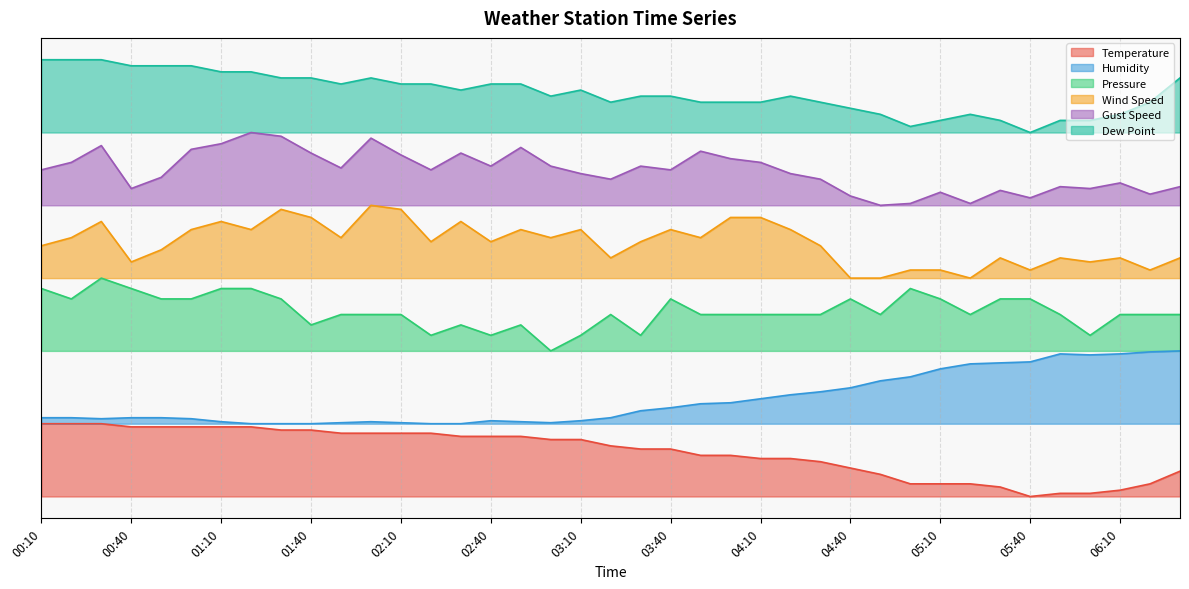

What is the difference between the maximum and minimum values in the Wind Speed series?

1.0